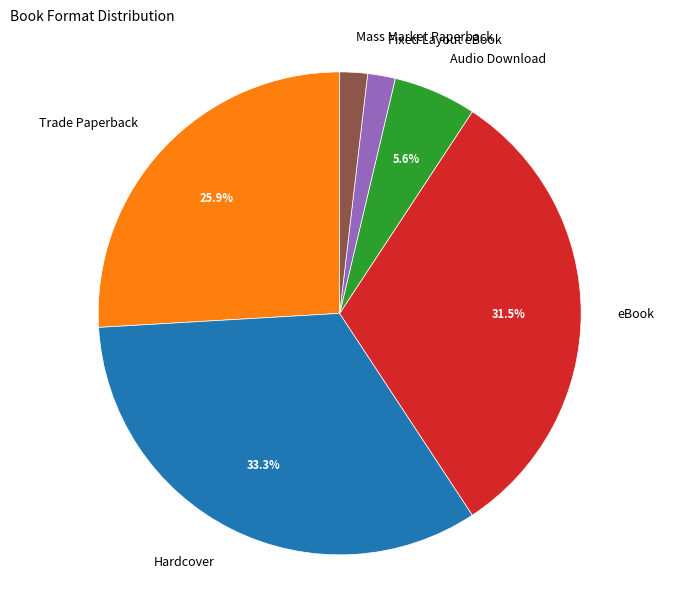

What is the largest slice in the pie chart?

Hardcover